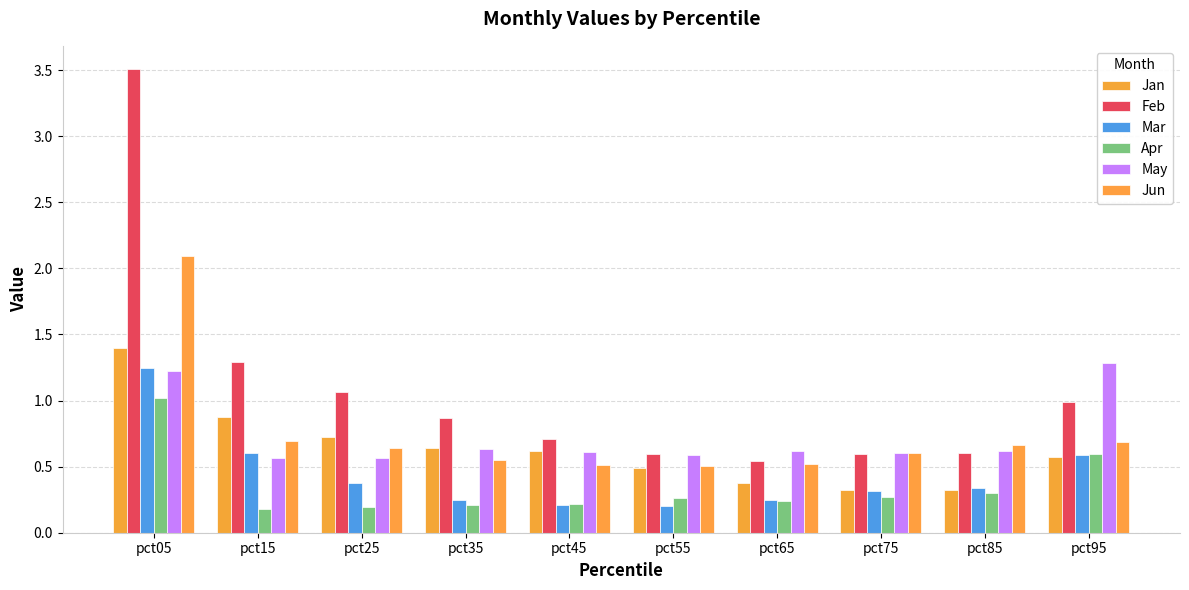

Is it true that Feb equals 1.0 at pct95?

True